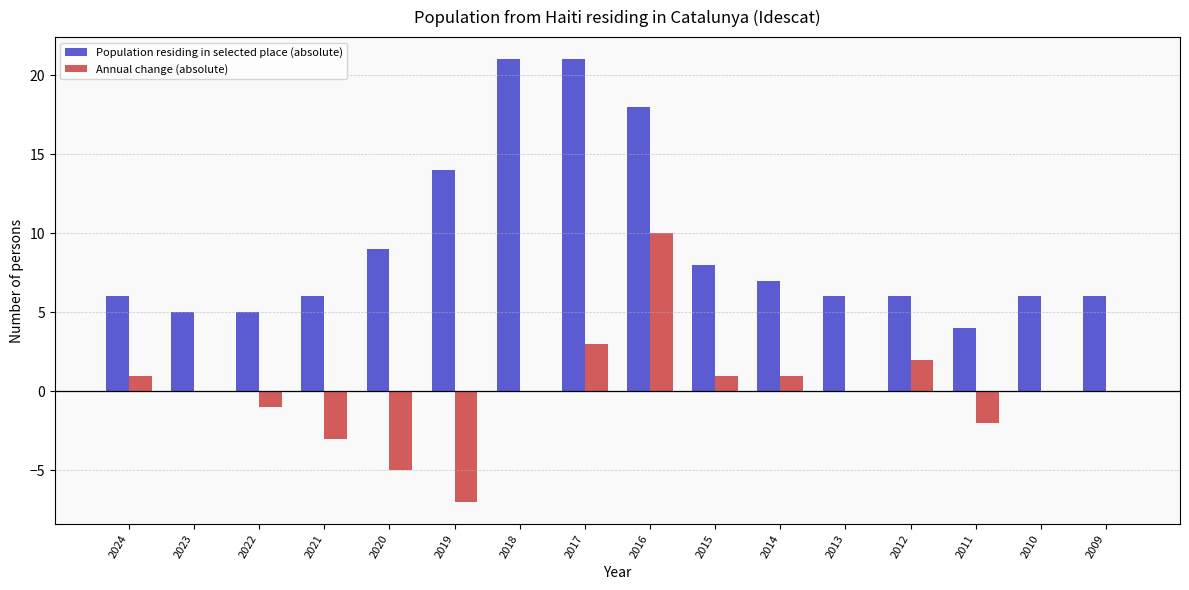

What is the sum of the Population residing in selected place (absolute) values at 2009 and 2016?

24